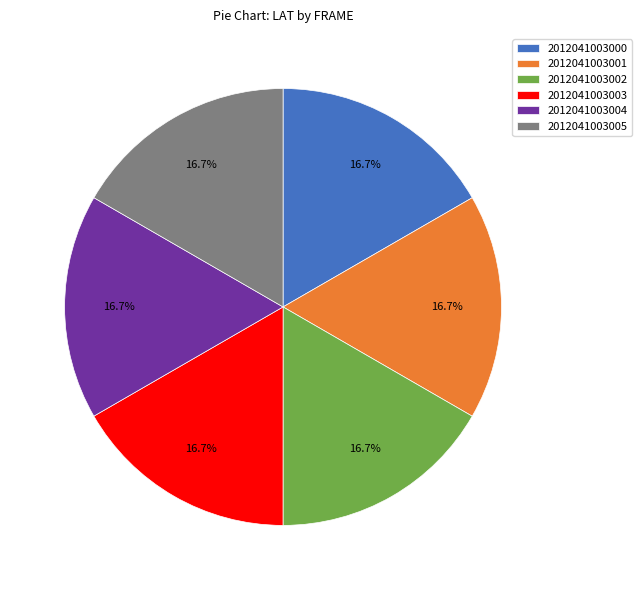

Is there any slice that represents more than half of the pie?

No